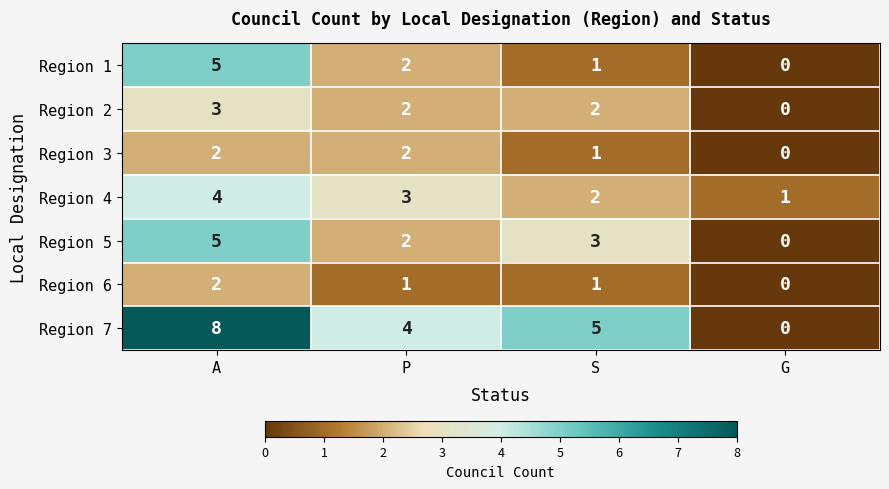

At which label does Region 1 first exceed 2?

A